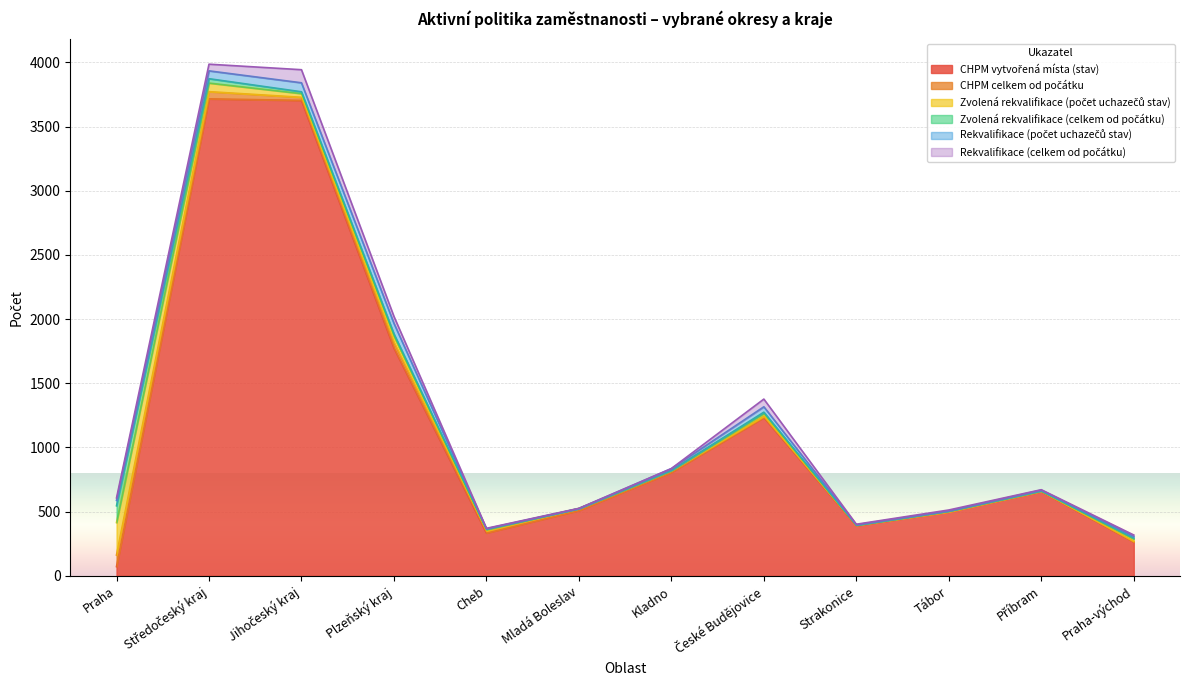

List the labels in order of Zvolená rekvalifikace (počet uchazečů stav) value, smallest first.

Mladá Boleslav, Strakonice, Kladno, Příbram, Tábor, Cheb, Praha-východ, České Budějovice, Jihočeský kraj, Plzeňský kraj, Středočeský kraj, Praha